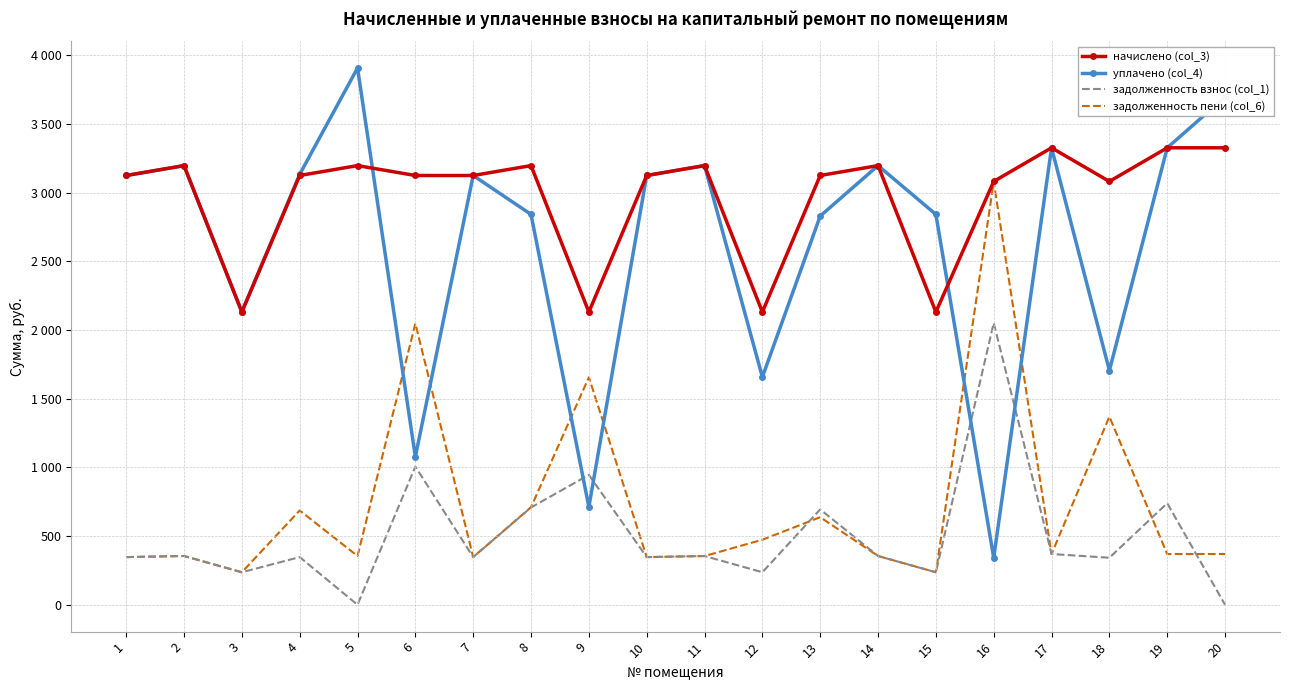

Reading left to right, what are all the values shown in this chart?

начислено (col_3): 3124.8	3196.8	2131.2	3124.8	3196.8	3124.8	3124.8	3196.8	2131.2	3124.8	3196.8	2131.2	3124.8	3196.8	2131.2	3081.6	3326.4	3081.6	3326.4	3326.4
уплачено (col_4): 3124.8	3196.3	2131.2	3132.7	3907.2	1077.3	3124.8	2841.6	712.2	3124.8	3197.4	1657.6	2829.6	3196.8	2841.8	342.4	3326.4	1705.4	3326.4	3696.0
задолженность взнос (col_1): 347.2	355.2	236.8	347.2	0.0	1005.9	347.2	708.4	945.4	347.2	355.2	236.8	694.4	355.2	236.8	2051.6	369.6	342.4	739.2	0.0
задолженность пени (col_6): 347.2	355.2	236.8	686.5	355.2	2047.5	347.2	710.4	1655.8	347.2	354.6	473.6	637.5	355.2	236.7	3078.8	369.6	1369.6	369.6	369.6